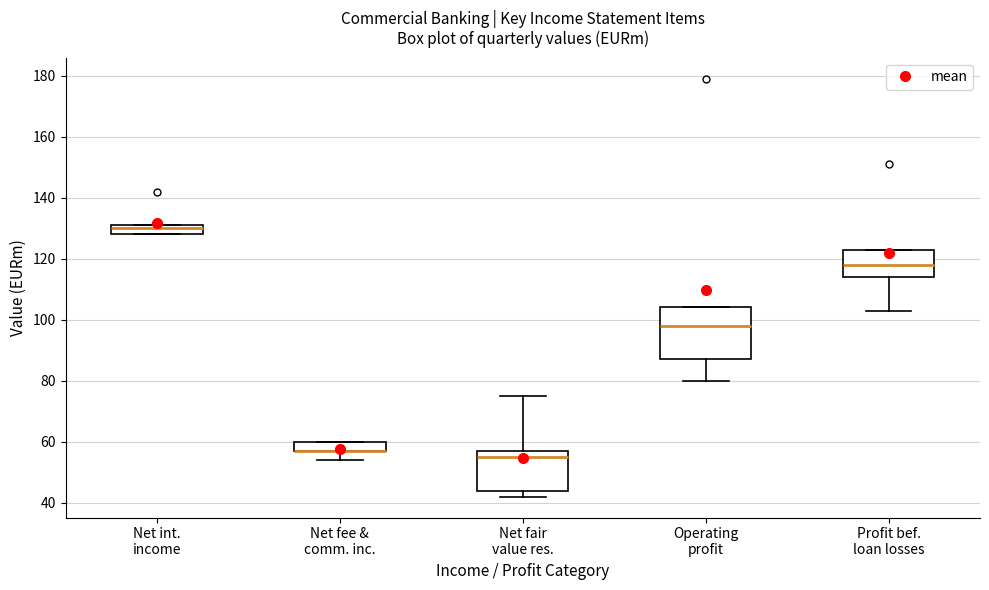

Where is the lower edge of the box for Net fair value res. on the y-axis? The values are not printed on the chart, so give them approximately, as read against the axis.

44